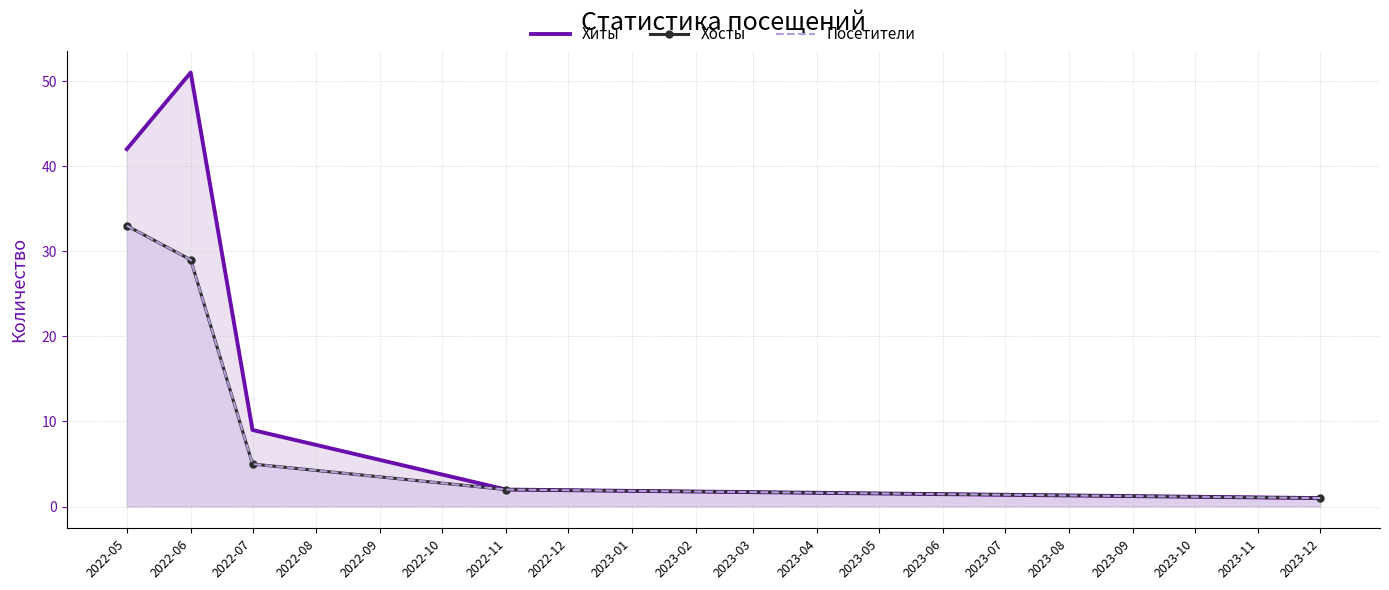

Does the chart have visible grid lines?

Yes